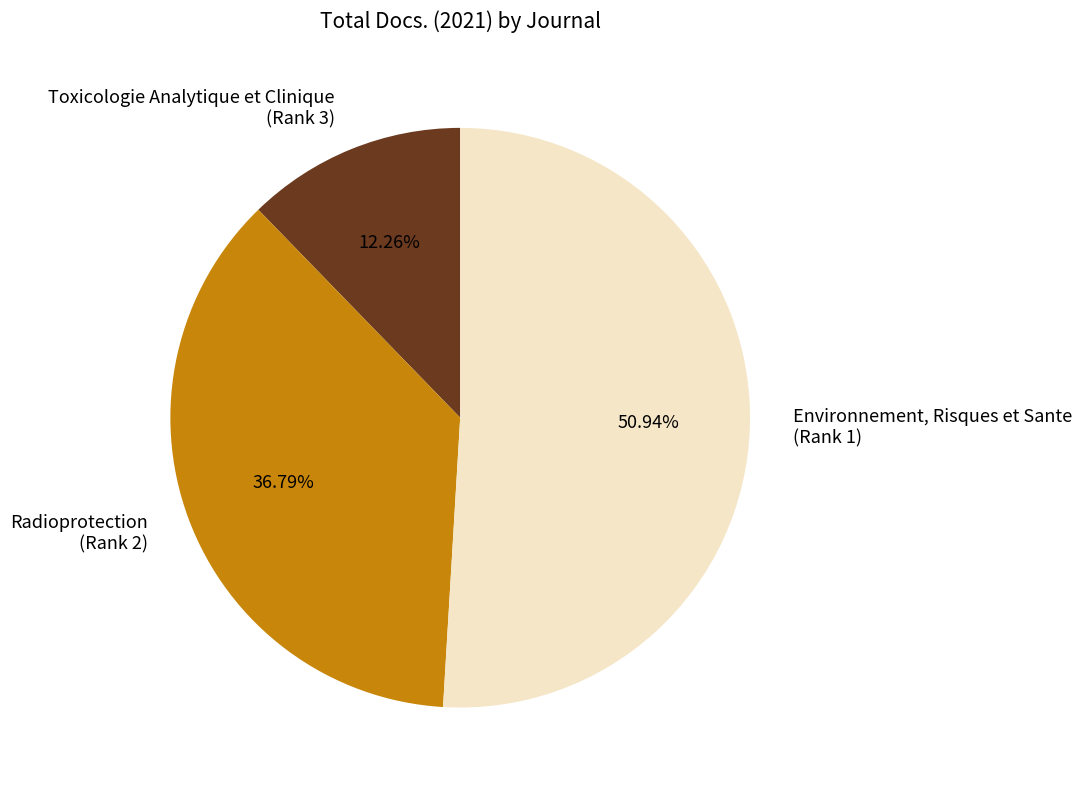

Which slice represents more than half of the pie?

Environnement, Risques et Sante (Rank 1)